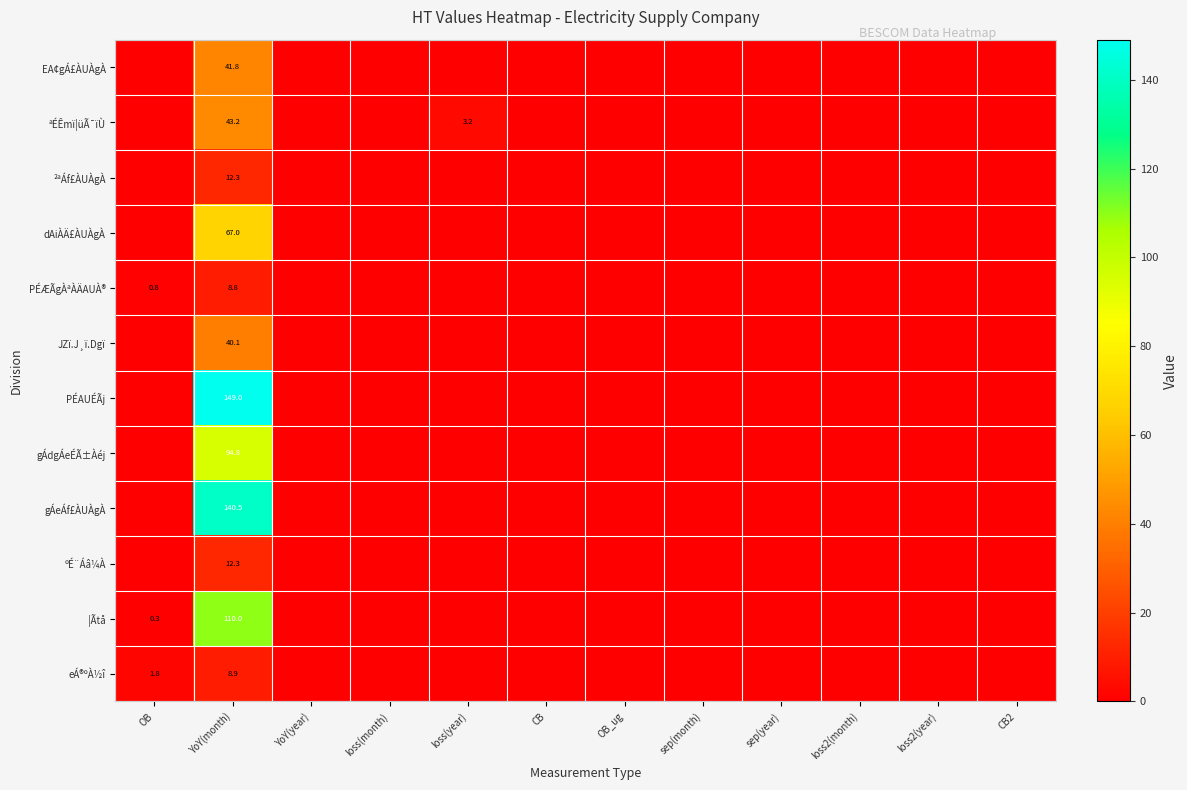

The value of gÁeÁf£ÀUÀgÀ at YoY(month) is 140.5. True or false?

True